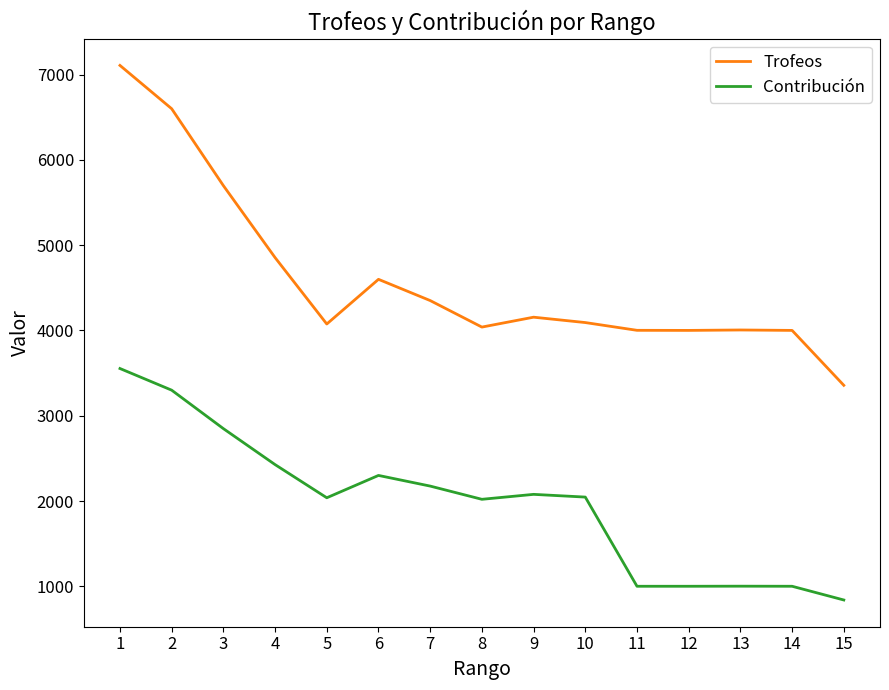

Between 1 and 2, which series saw the biggest shift?

Trofeos